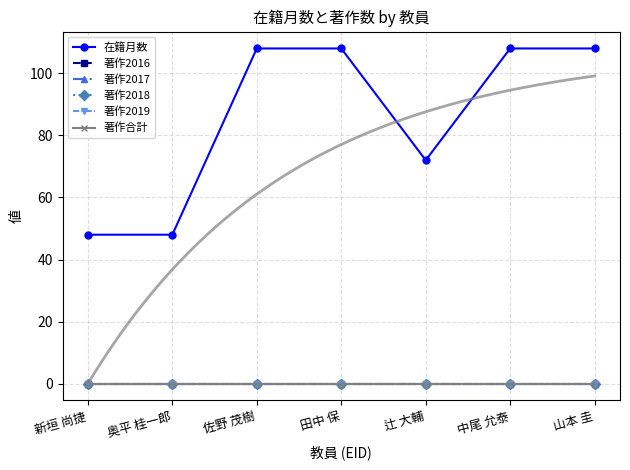

Which series changed the most between 奥平 桂一郎 and 田中 保?

在籍月数